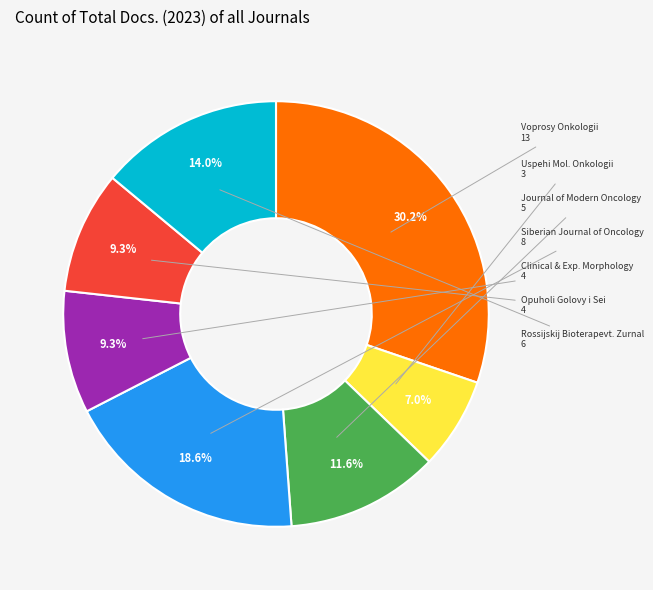

Is there any slice that represents more than half of the pie?

No